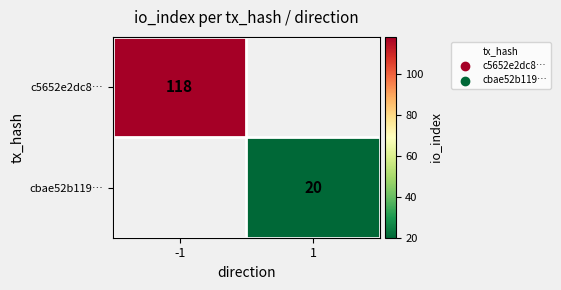

Which has a higher value, 1 or -1?

-1